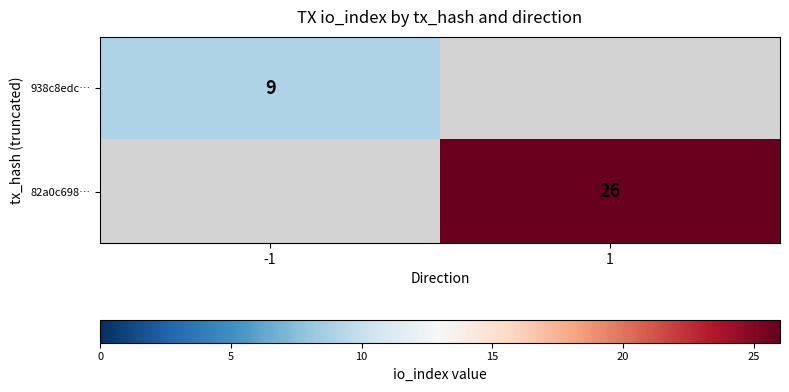

The 82a0c698… series shows 47 at 1. True or false?

False